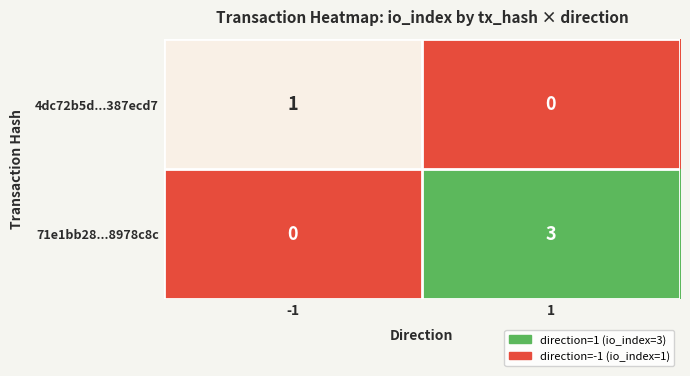

What is the spread (max minus min) of values at 1?

3